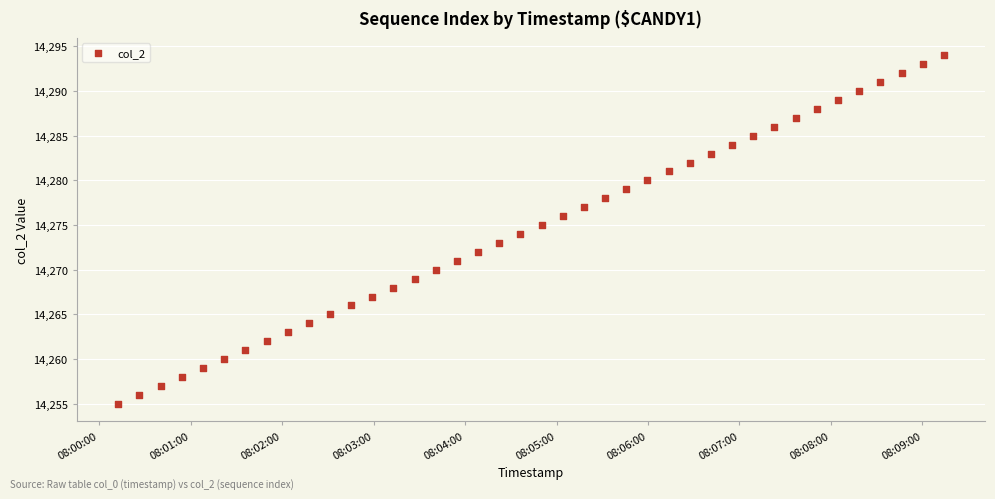

What is the range of Y values (max minus min)?

39